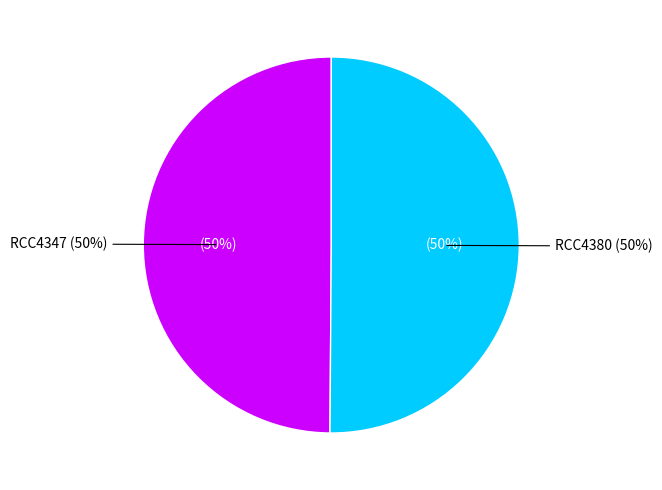

How much of the chart is everything except RCC4347?

50.1%